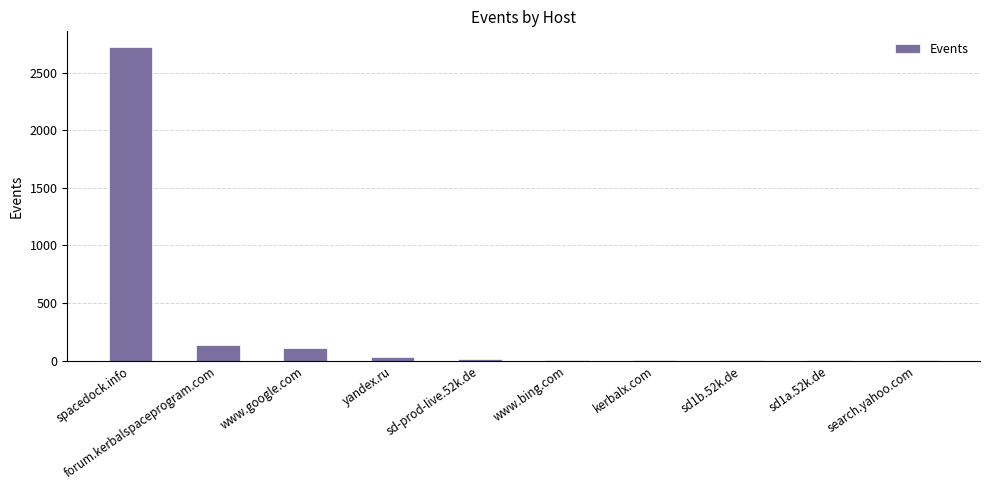

Approximately how many times larger is the value at search.yahoo.com compared to www.bing.com?

0.5